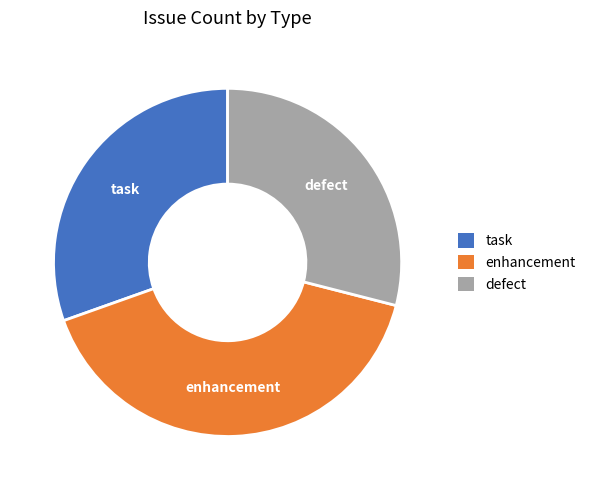

Which has a higher value, defect or task?

task